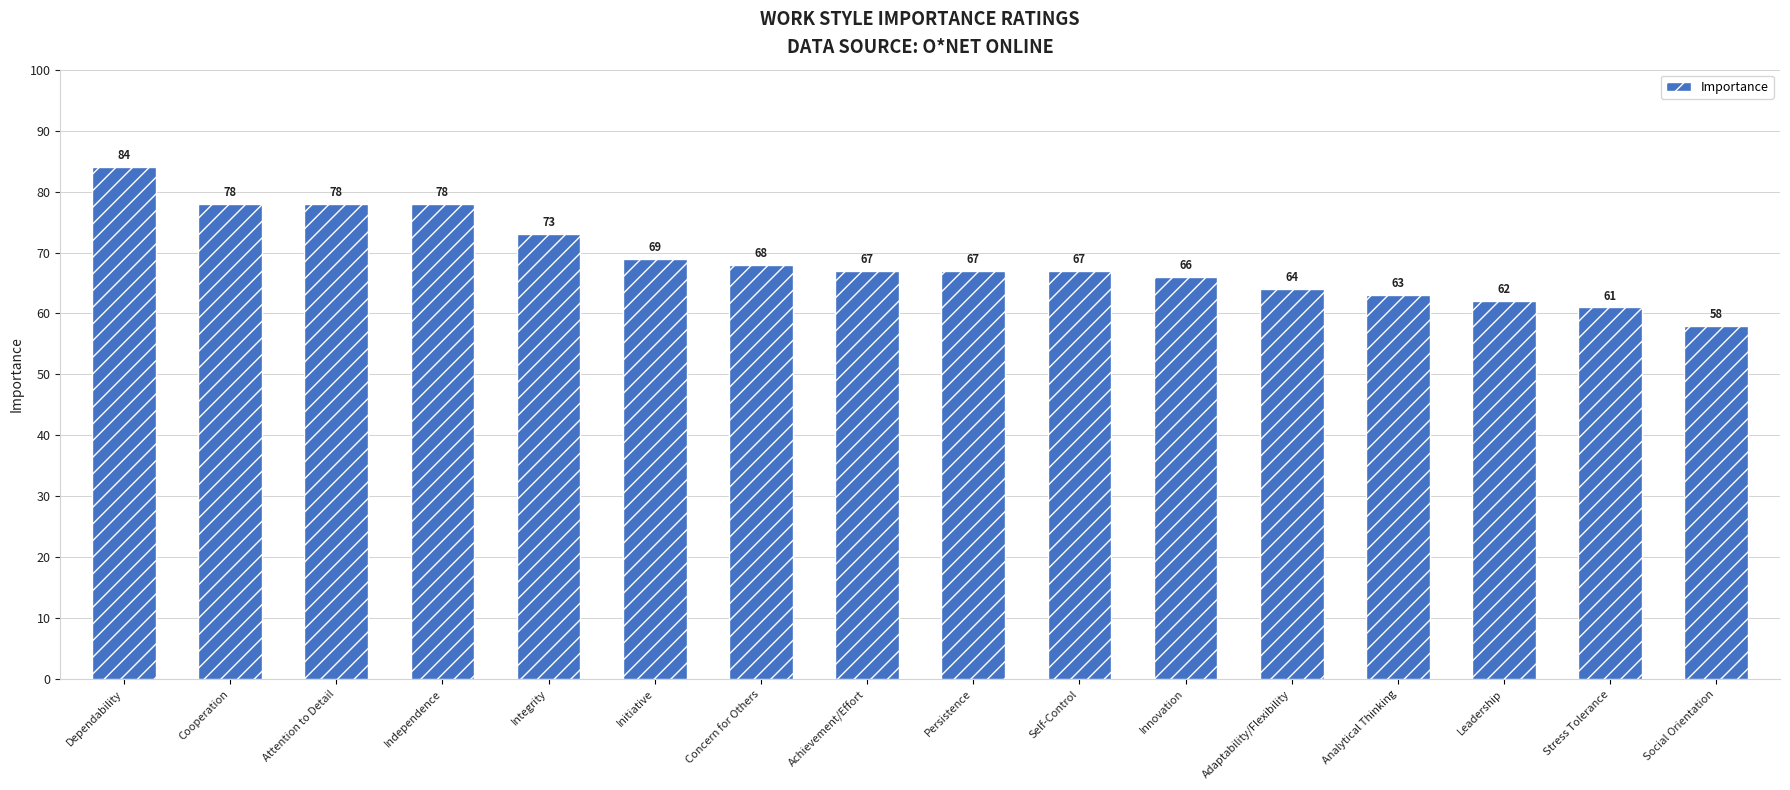

What is the value of the 12th bar from the left?

64